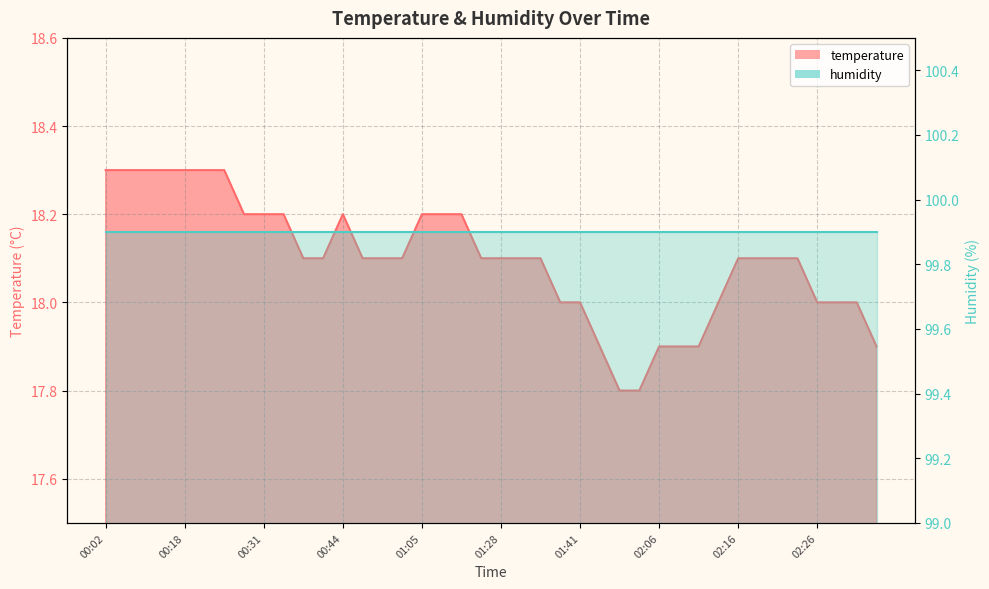

What is the maximum value shown in the chart?

18.3